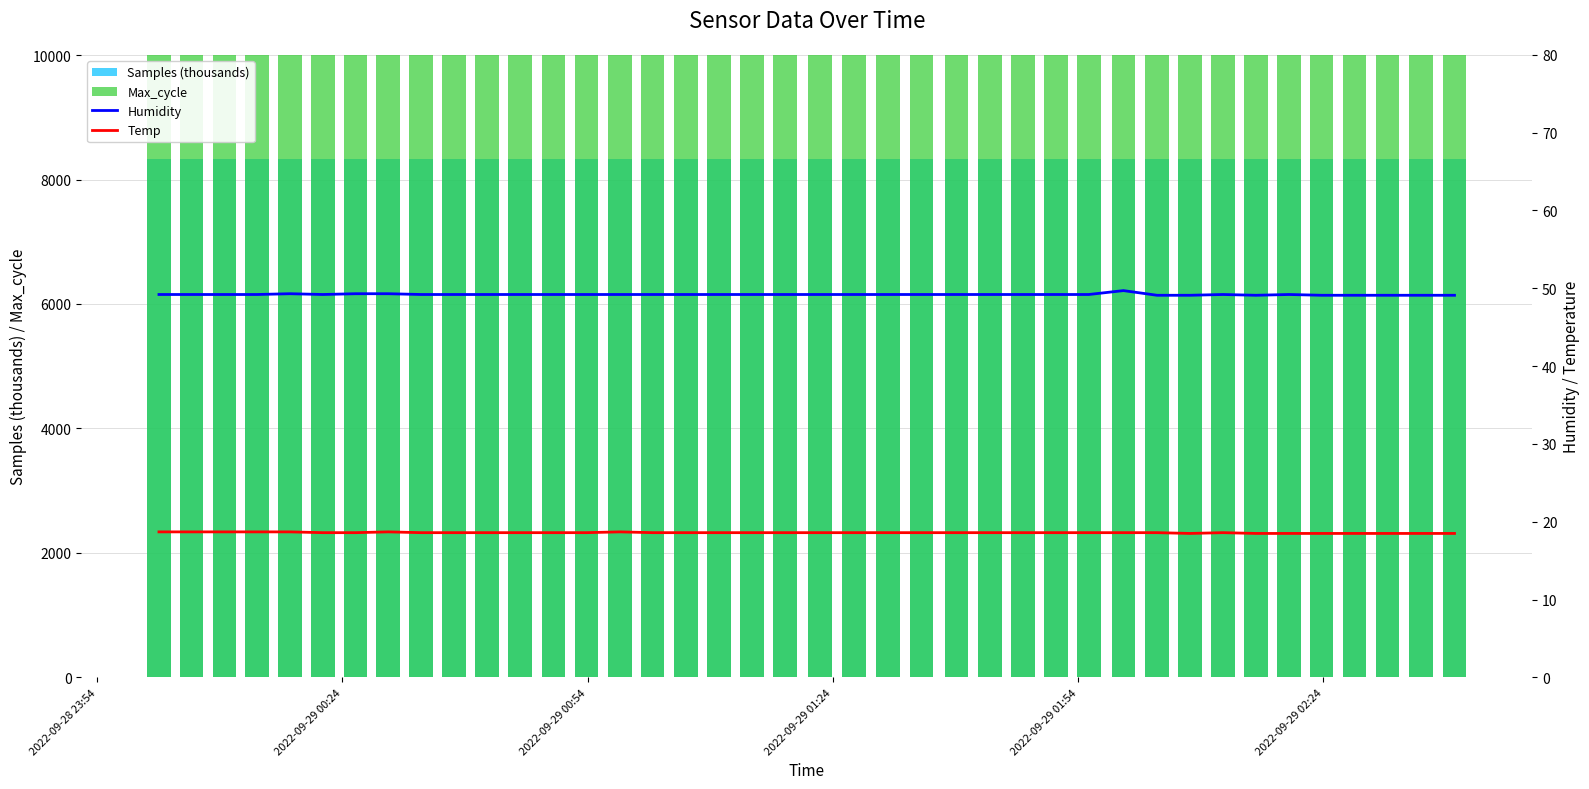

What is the difference between the maximum and minimum values in the Samples (thousands) series?

5.5